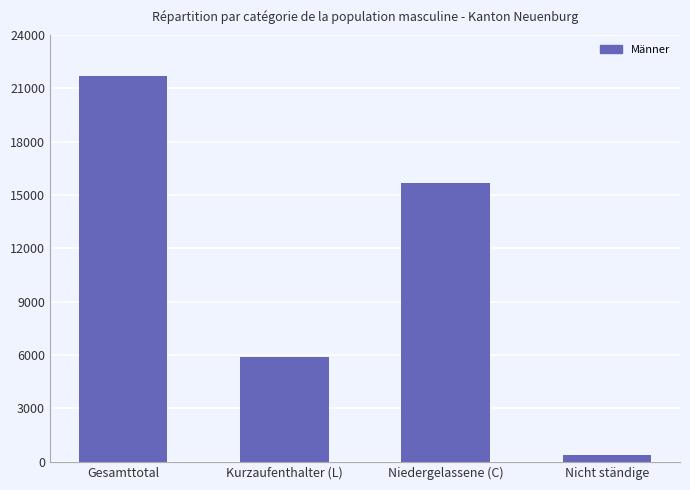

What is the average value?

10911